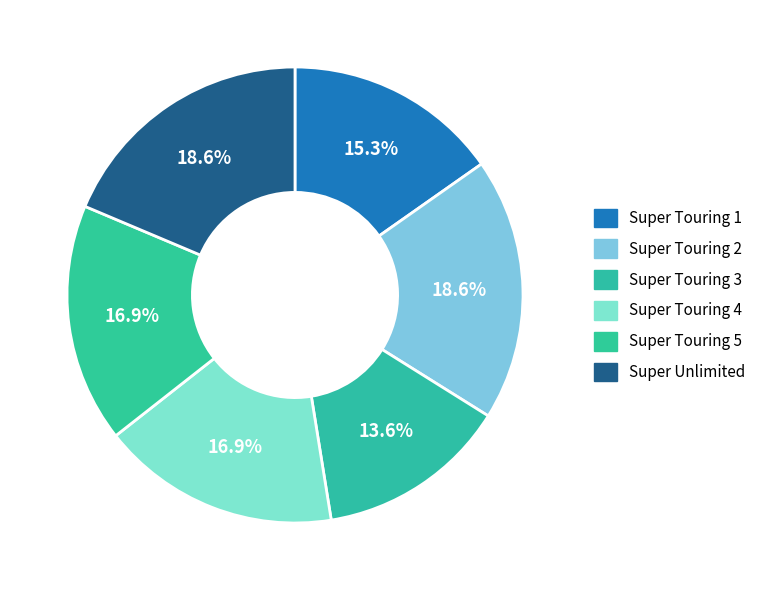

True or false: Super Touring 4 accounts for 17% of the total.

True